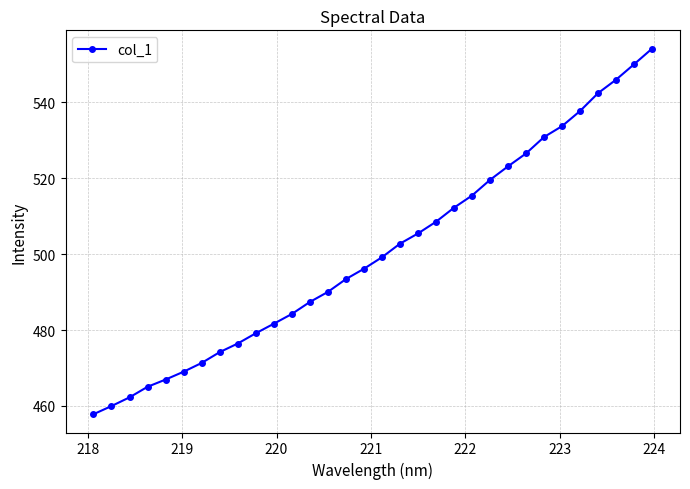

What is the difference between the maximum and minimum values?

96.4